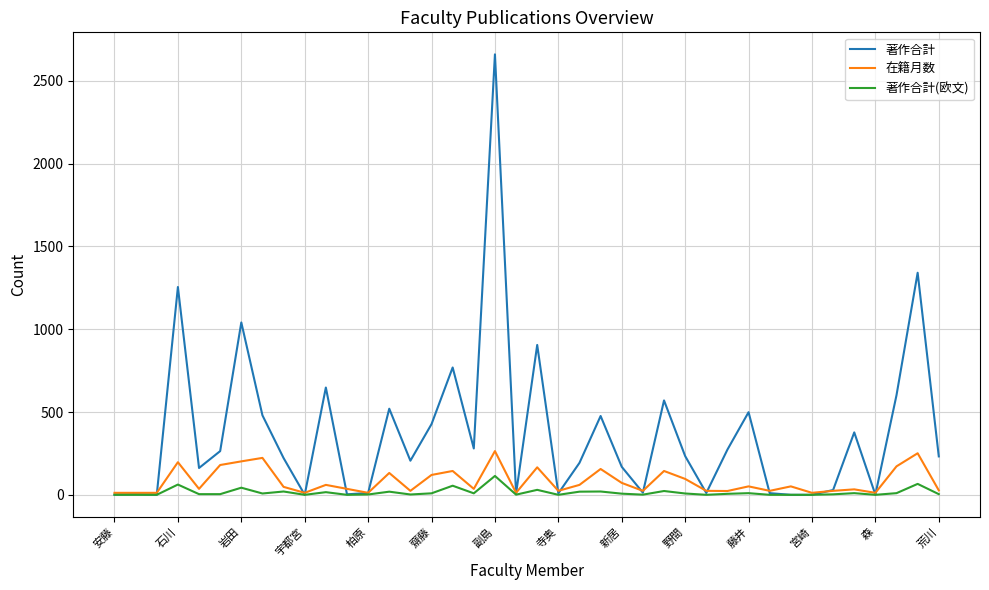

Which series has the largest range (max minus min)?

著作合計